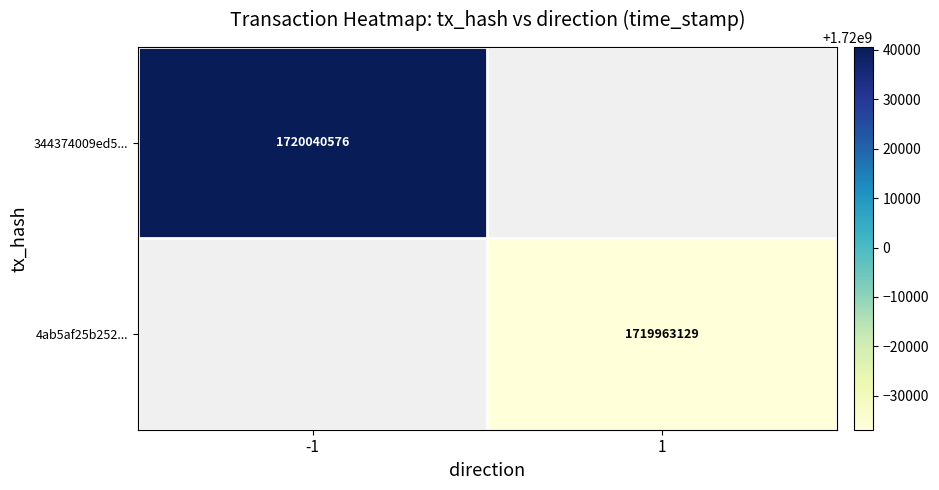

At how many categories does at least one series exceed 1719964915?

1